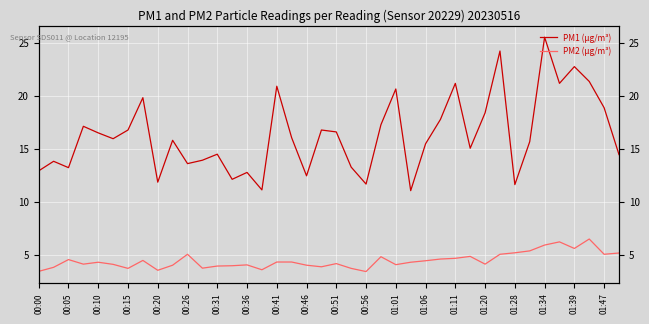

What is the greatest value displayed?

25.5